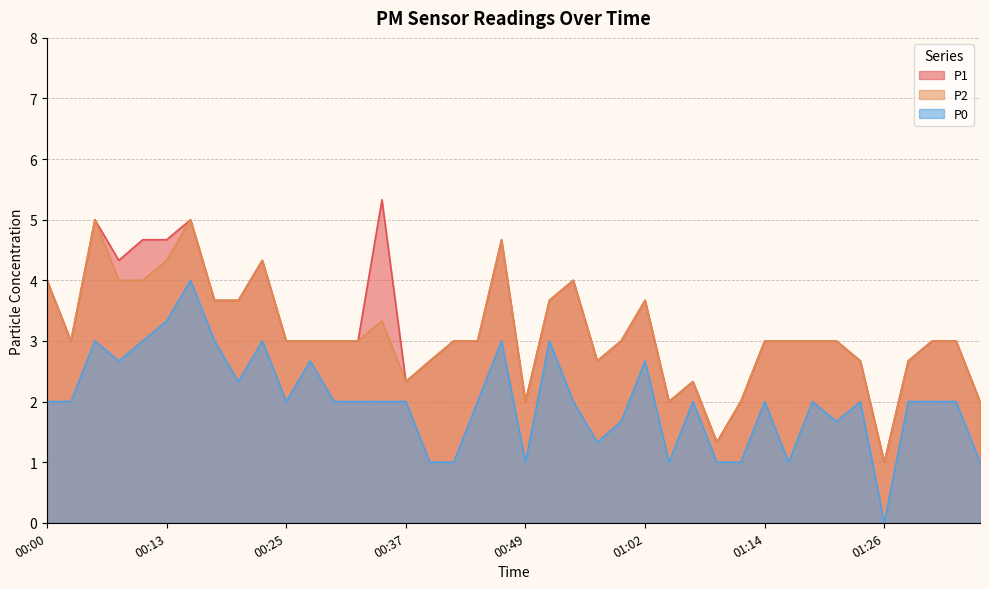

Reading left to right, transcribe all the data shown in this chart.

P1: 00:00=4.0	00:03=3.0	00:05=5.0	00:08=4.3	00:10=4.7	00:13=4.7	00:15=5.0	00:18=3.7	00:20=3.7	00:23=4.3	00:25=3.0	00:27=3.0	00:30=3.0	00:32=3.0	00:35=5.3	00:37=2.3	00:40=2.7	00:42=3.0	00:45=3.0	00:47=4.7	00:49=2.0	00:52=3.7	00:54=4.0	00:57=2.7	00:59=3.0	01:02=3.7	01:04=2.0	01:07=2.3	01:09=1.3	01:11=2.0	01:14=3.0	01:16=3.0	01:19=3.0	01:21=3.0	01:24=2.7	01:26=1.0	01:29=2.7	01:31=3.0	01:33=3.0	01:36=2.0
P2: 00:00=4.0	00:03=3.0	00:05=5.0	00:08=4.0	00:10=4.0	00:13=4.3	00:15=5.0	00:18=3.7	00:20=3.7	00:23=4.3	00:25=3.0	00:27=3.0	00:30=3.0	00:32=3.0	00:35=3.3	00:37=2.3	00:40=2.7	00:42=3.0	00:45=3.0	00:47=4.7	00:49=2.0	00:52=3.7	00:54=4.0	00:57=2.7	00:59=3.0	01:02=3.7	01:04=2.0	01:07=2.3	01:09=1.3	01:11=2.0	01:14=3.0	01:16=3.0	01:19=3.0	01:21=3.0	01:24=2.7	01:26=1.0	01:29=2.7	01:31=3.0	01:33=3.0	01:36=2.0
P0: 00:00=2.0	00:03=2.0	00:05=3.0	00:08=2.7	00:10=3.0	00:13=3.3	00:15=4.0	00:18=3.0	00:20=2.3	00:23=3.0	00:25=2.0	00:27=2.7	00:30=2.0	00:32=2.0	00:35=2.0	00:37=2.0	00:40=1.0	00:42=1.0	00:45=2.0	00:47=3.0	00:49=1.0	00:52=3.0	00:54=2.0	00:57=1.3	00:59=1.7	01:02=2.7	01:04=1.0	01:07=2.0	01:09=1.0	01:11=1.0	01:14=2.0	01:16=1.0	01:19=2.0	01:21=1.7	01:24=2.0	01:26=0.0	01:29=2.0	01:31=2.0	01:33=2.0	01:36=1.0